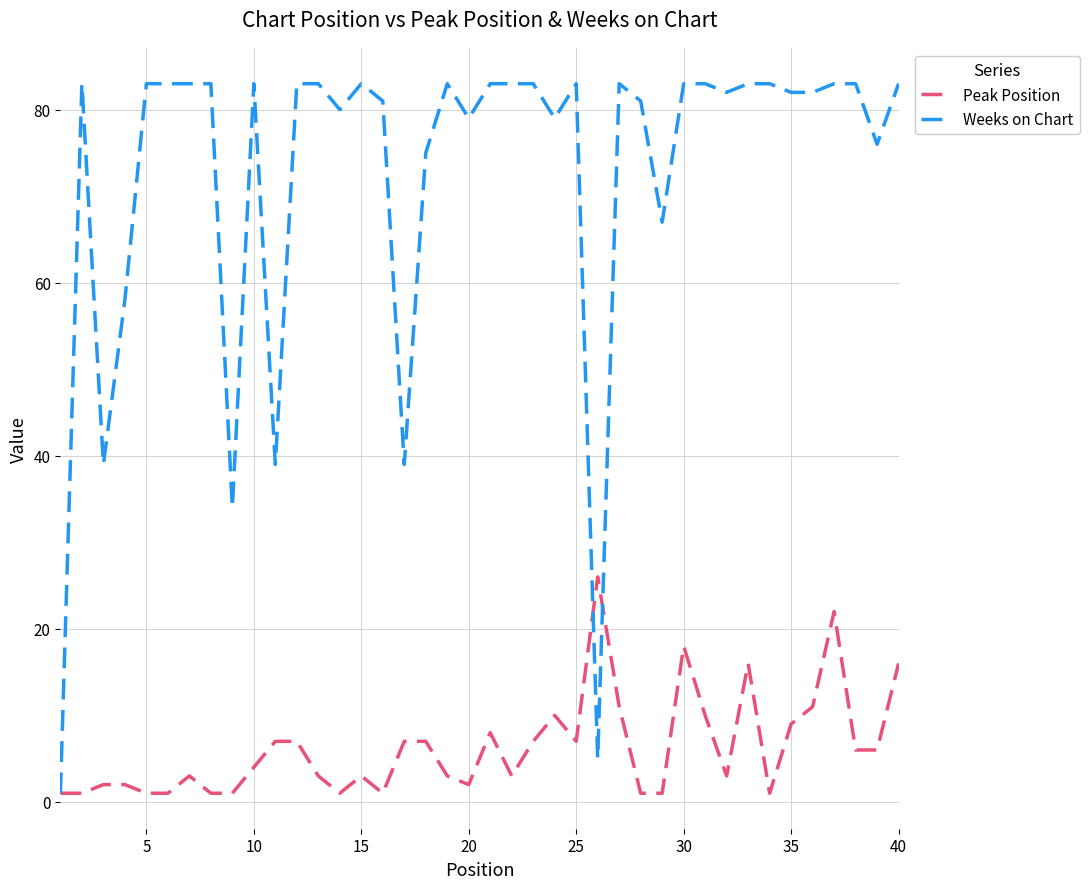

At how many categories does at least one series exceed 3?

39